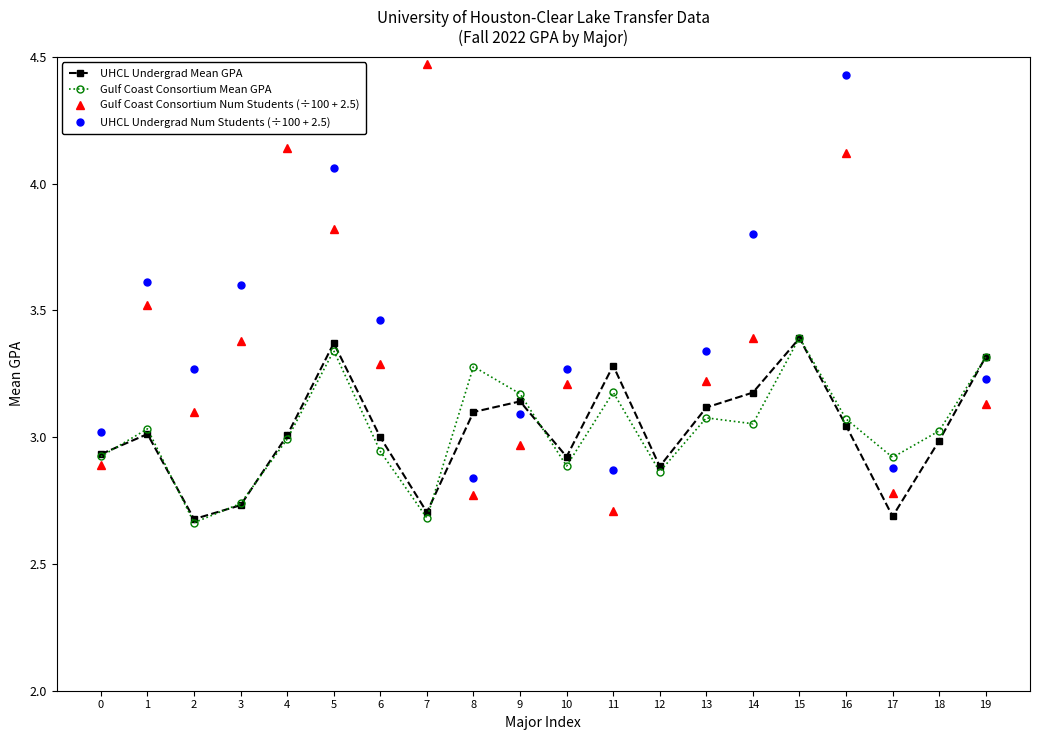

Which category has the highest value in the Gulf Coast Consortium Mean GPA series?

15